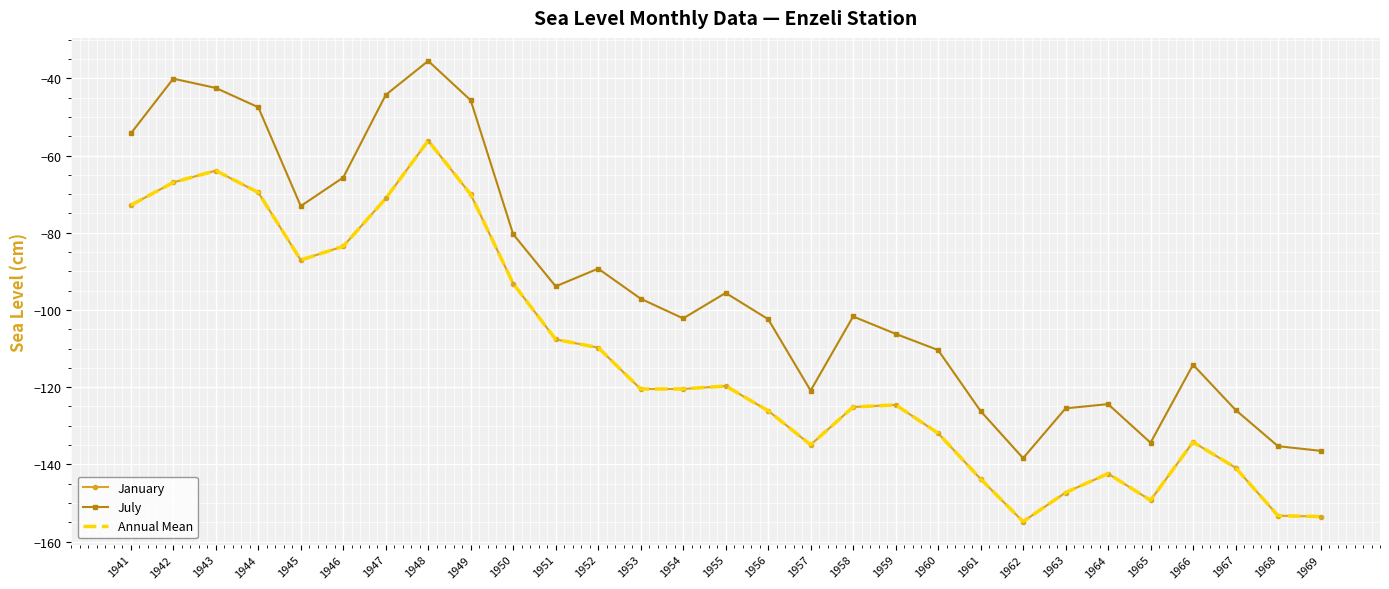

At which label does July first exceed -101?

1941